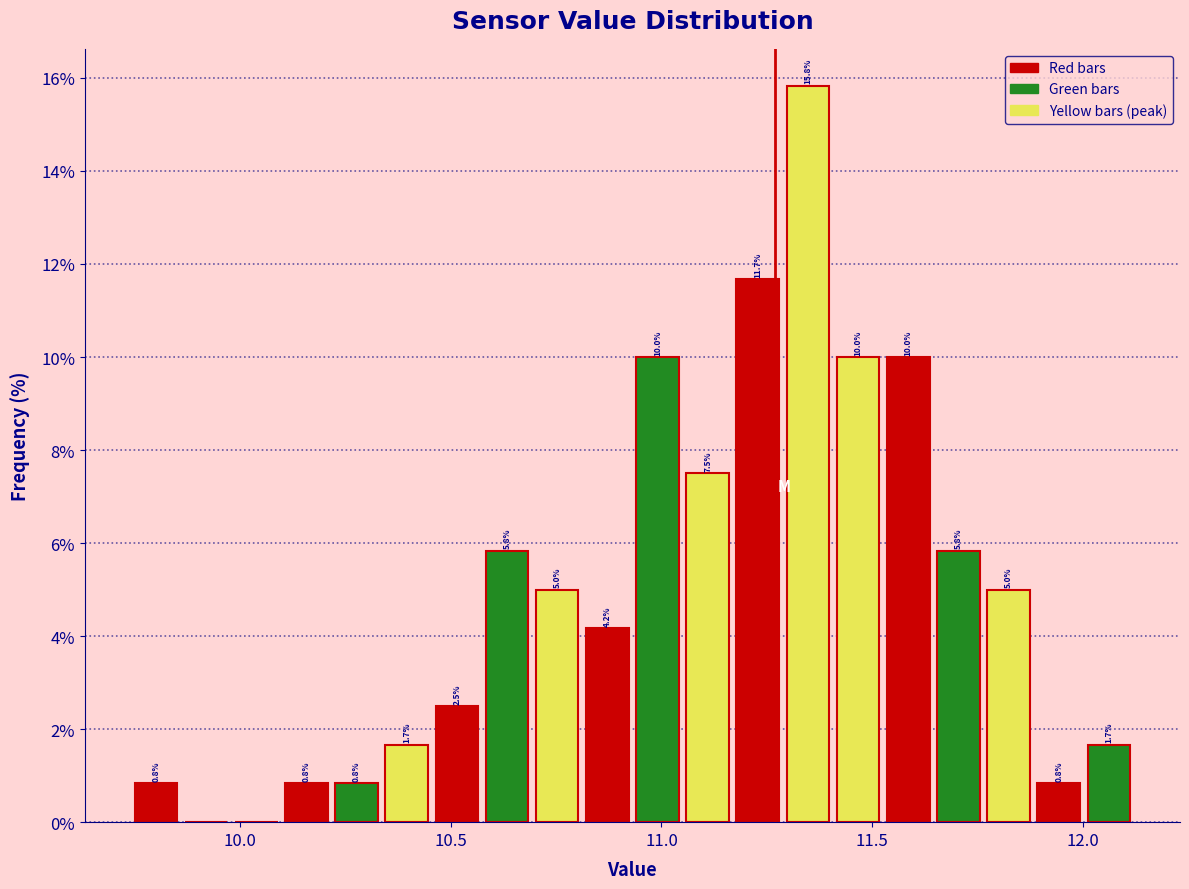

Read against the x-axis, roughly where is the centre of the tallest bar?

11.35